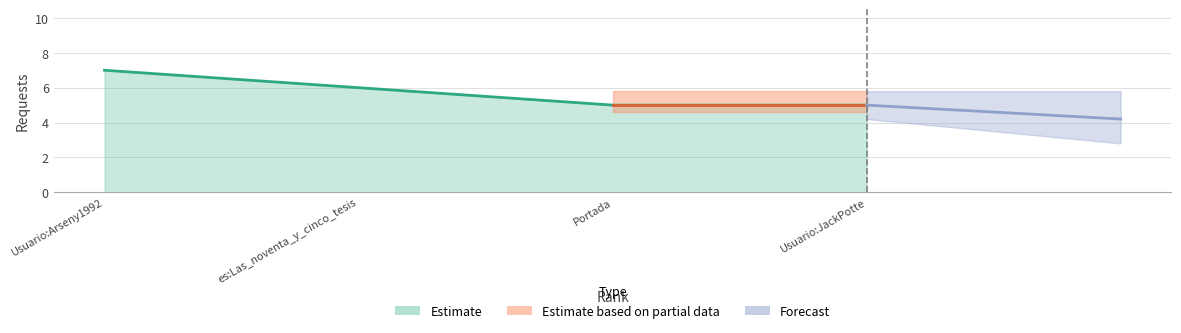

The value at es:Las_noventa_y_cinco_tesis is 6. True or false?

True